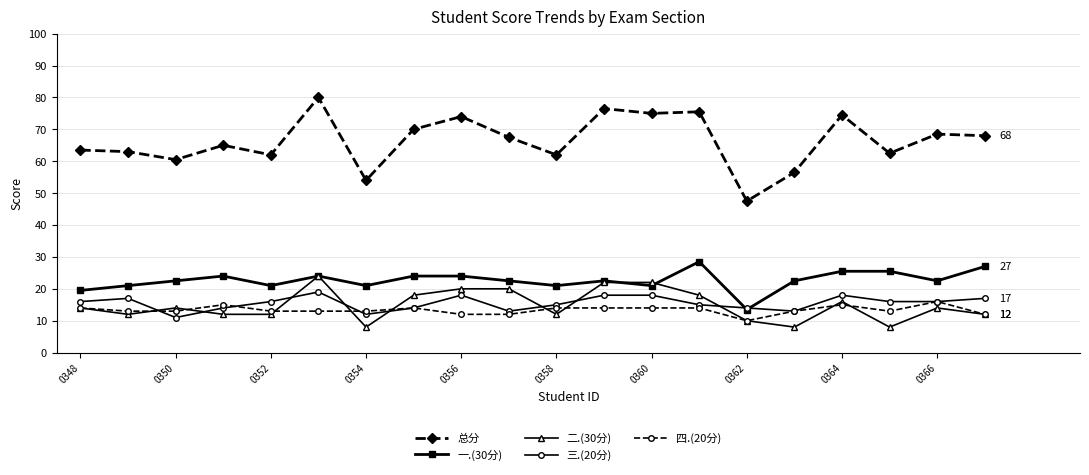

Which series has the largest total across all categories?

总分